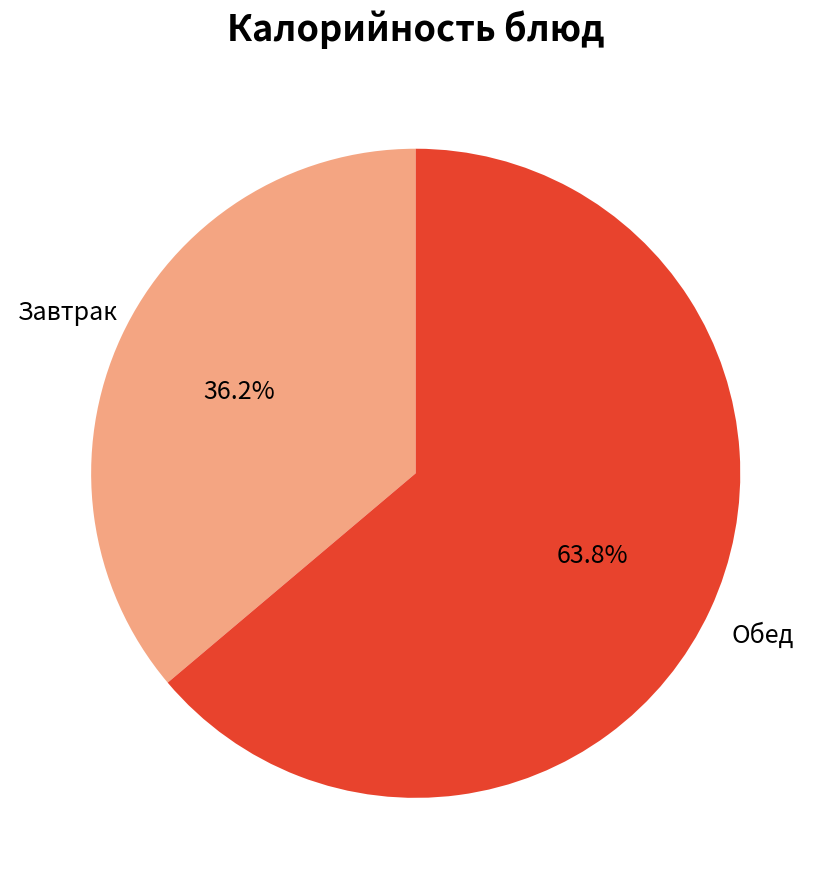

Count the number of slices in the pie.

2